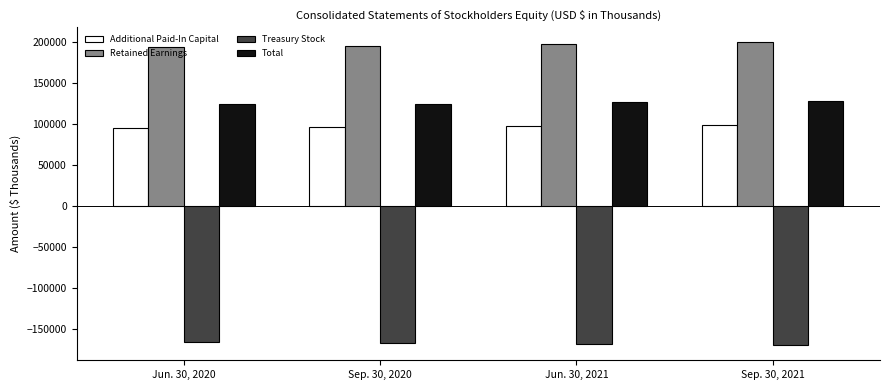

Rank the series by their maximum value, from lowest to highest.

Treasury Stock, Additional Paid-In Capital, Total, Retained Earnings